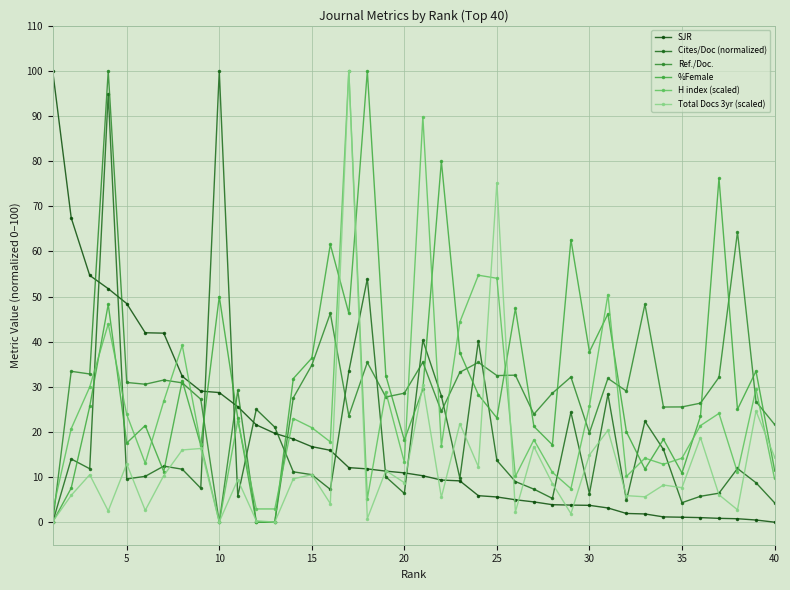

How many data points does each series have?

40